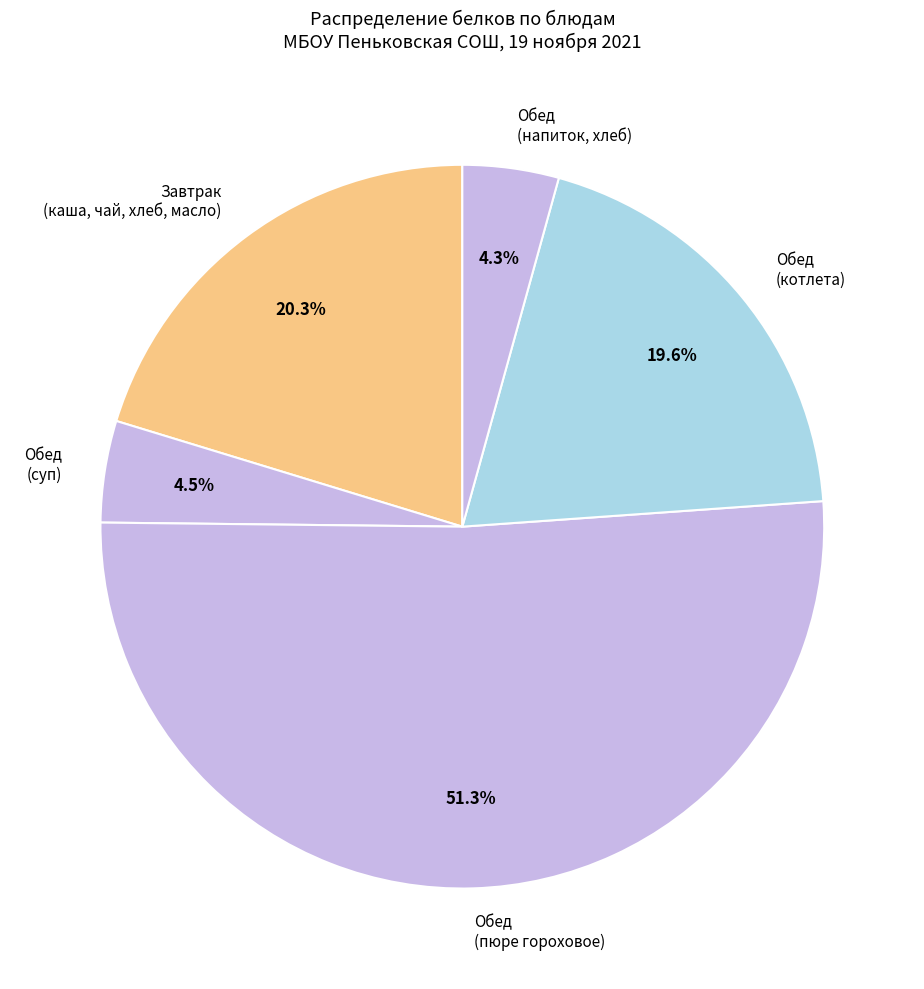

Count the number of slices in the pie.

5